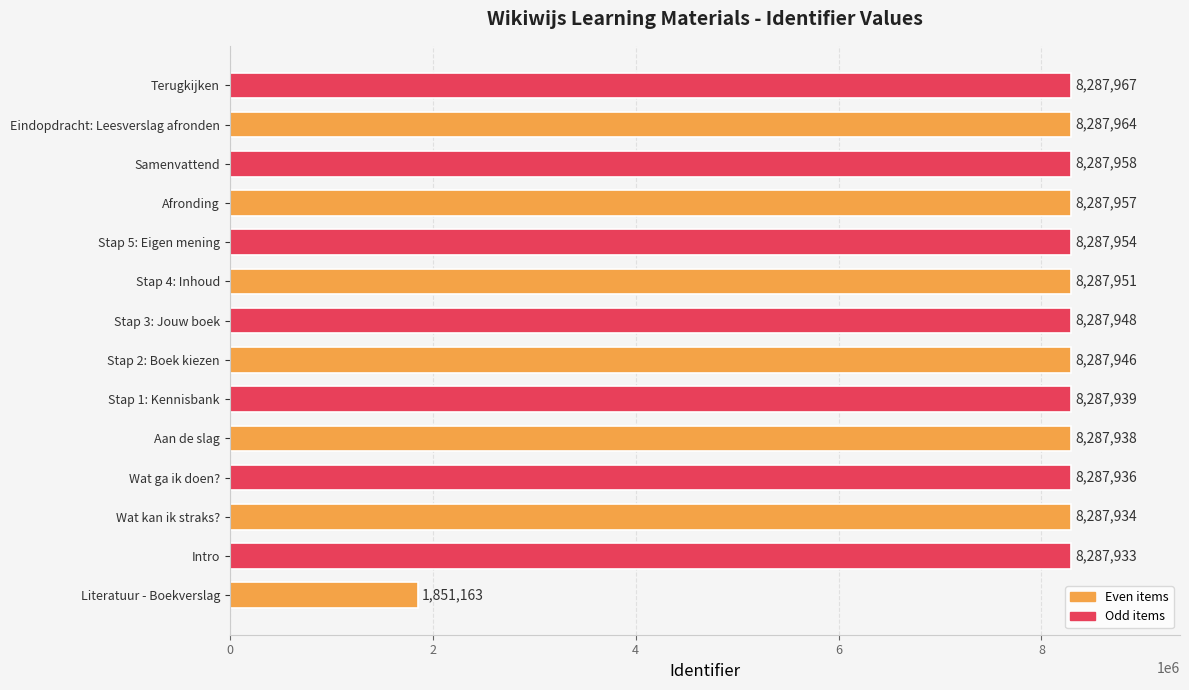

What is the sum of all values?

109594488